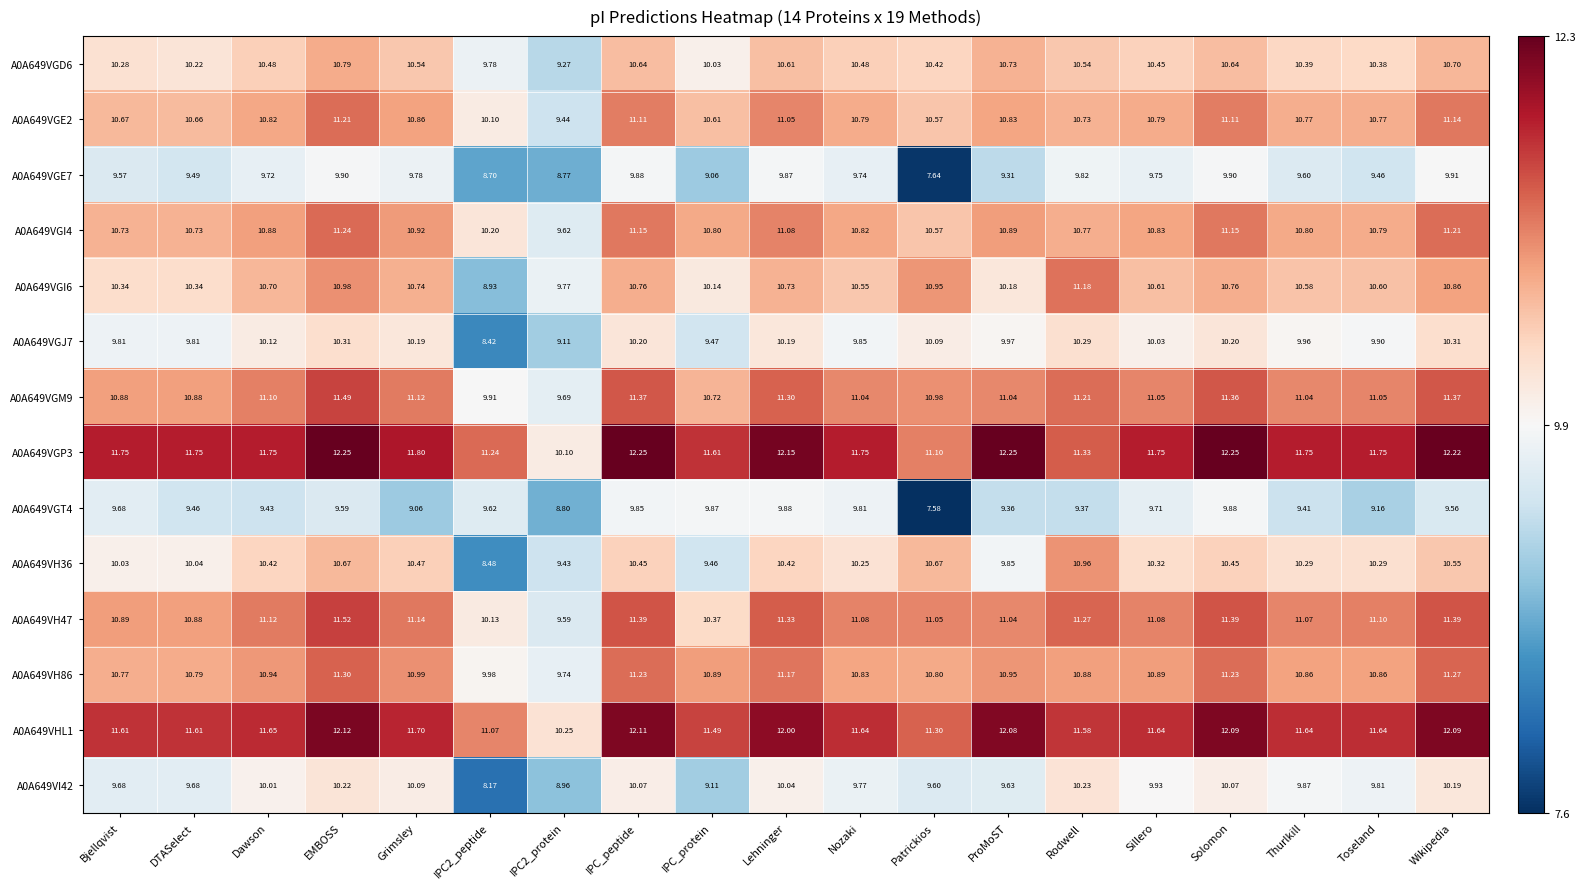

At which category is the sum across all series the highest?

EMBOSS